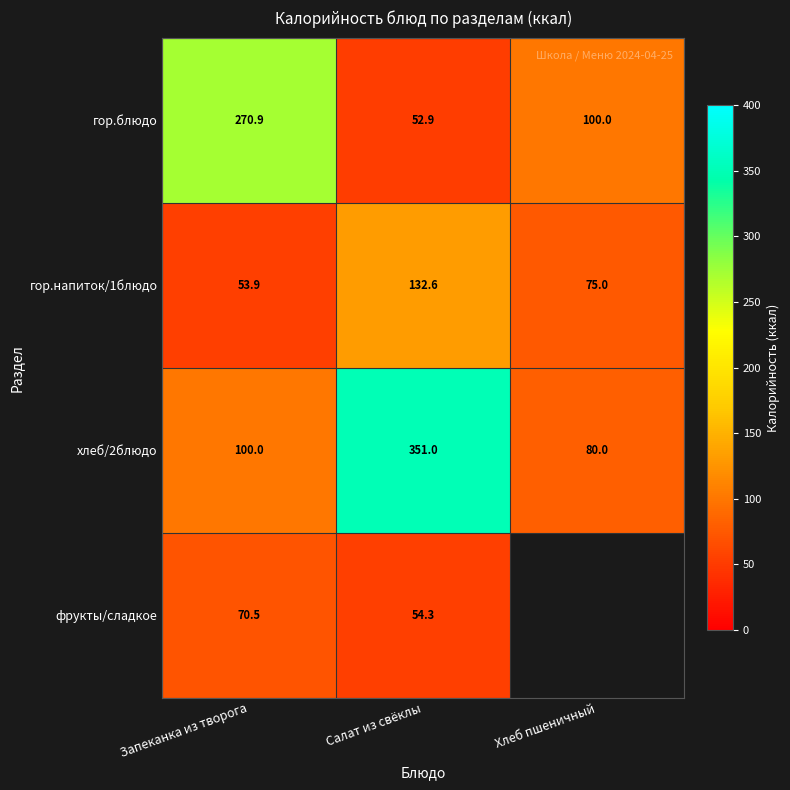

What is the total value across all series at Запеканка из творога?

495.3